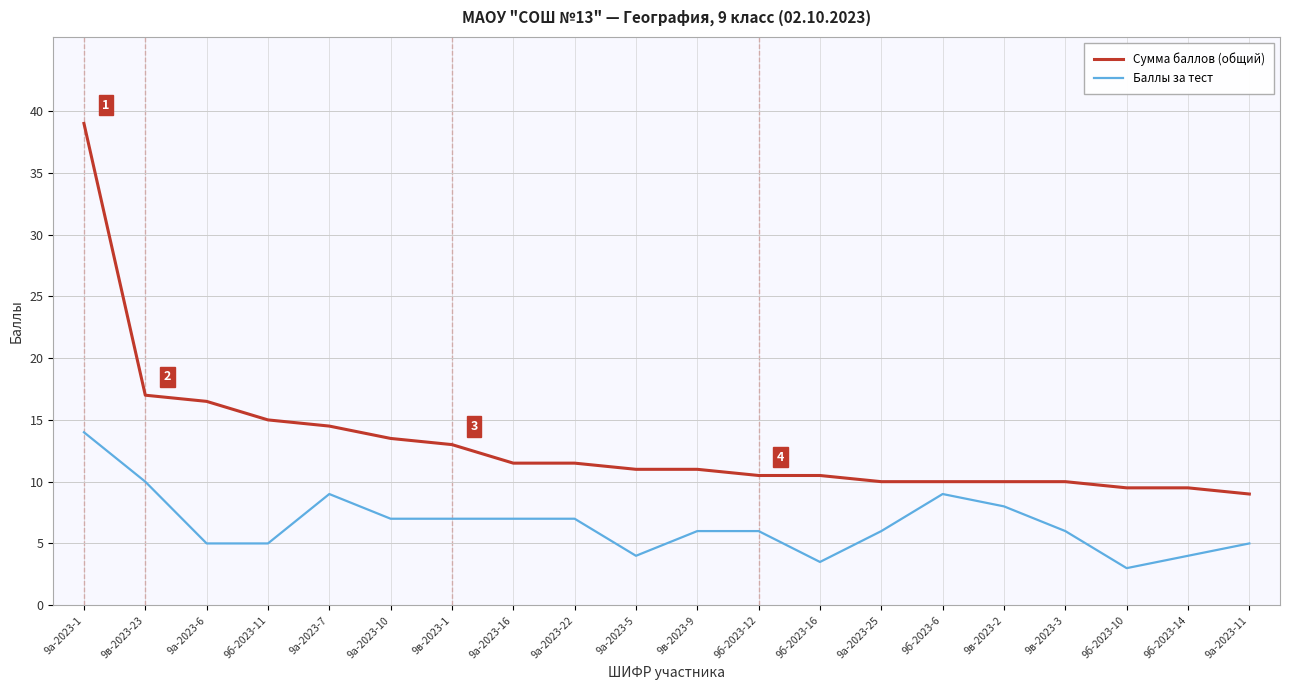

What is the maximum value for Баллы за тест?

14.0